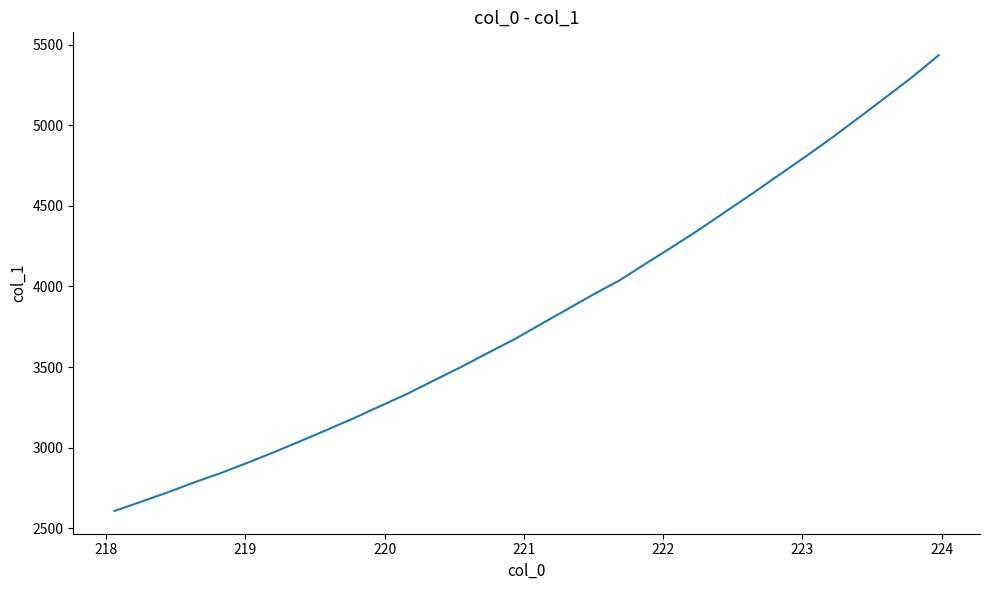

What is the difference between the maximum and minimum values?

2827.9